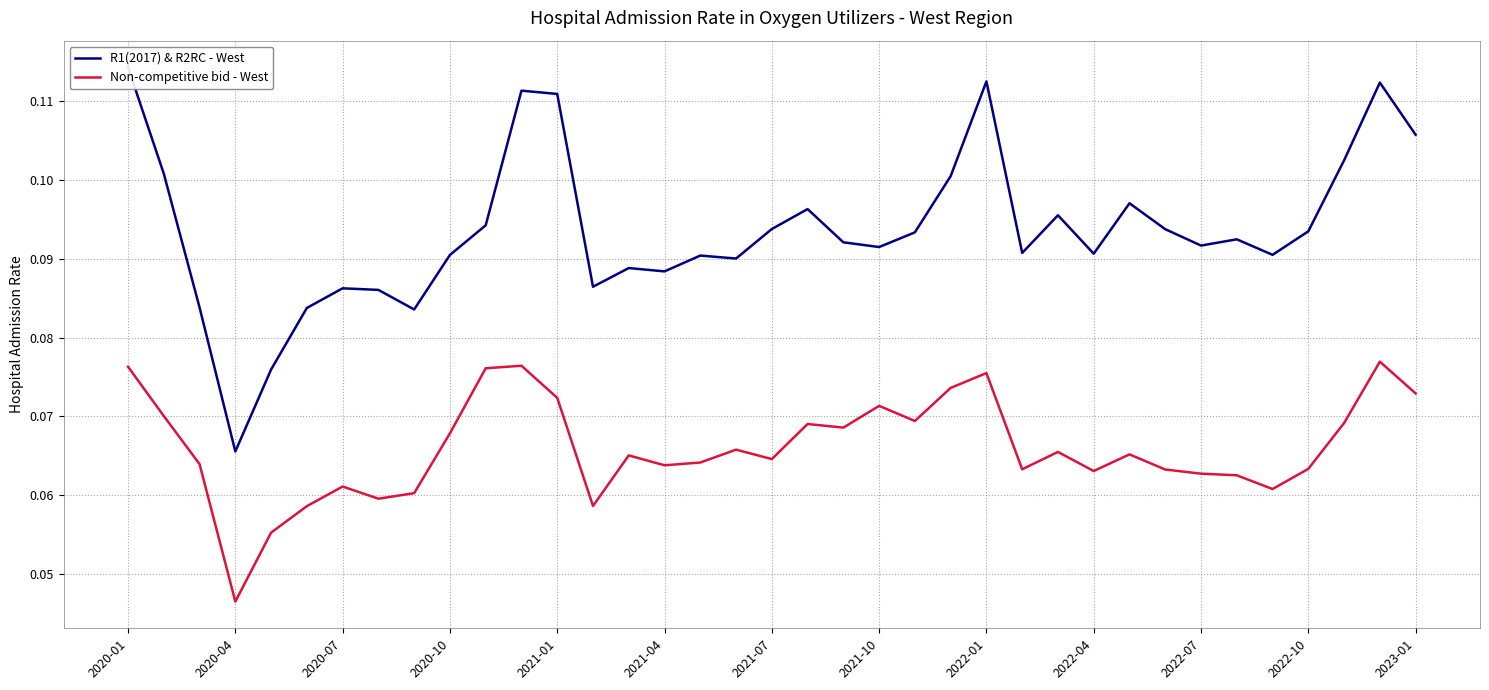

Which series has the largest range (max minus min)?

R1(2017) & R2RC - West